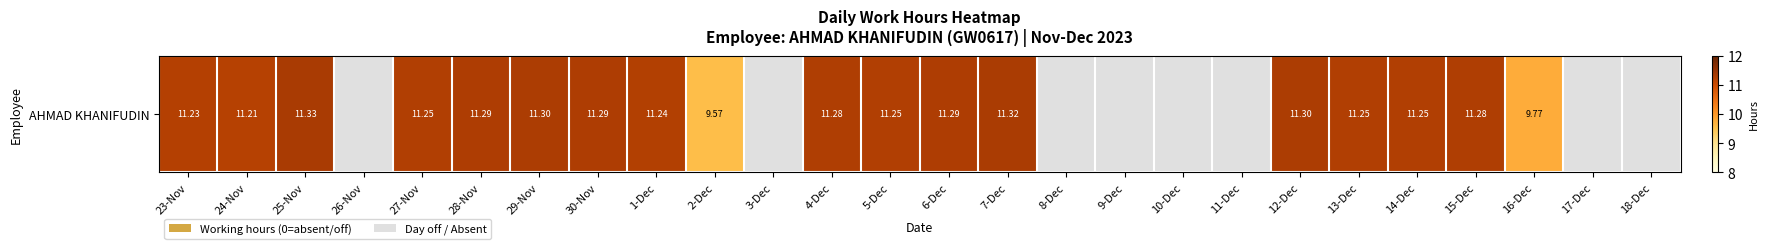

Read the value at 13-Dec.

11.2